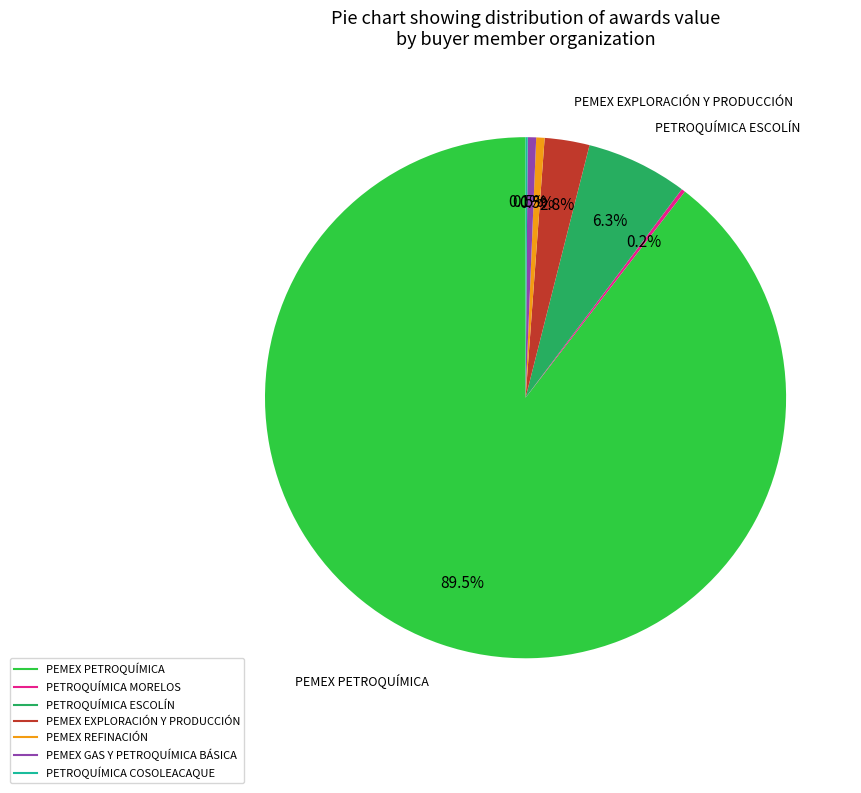

To the nearest percent, what is the average slice percentage?

14%